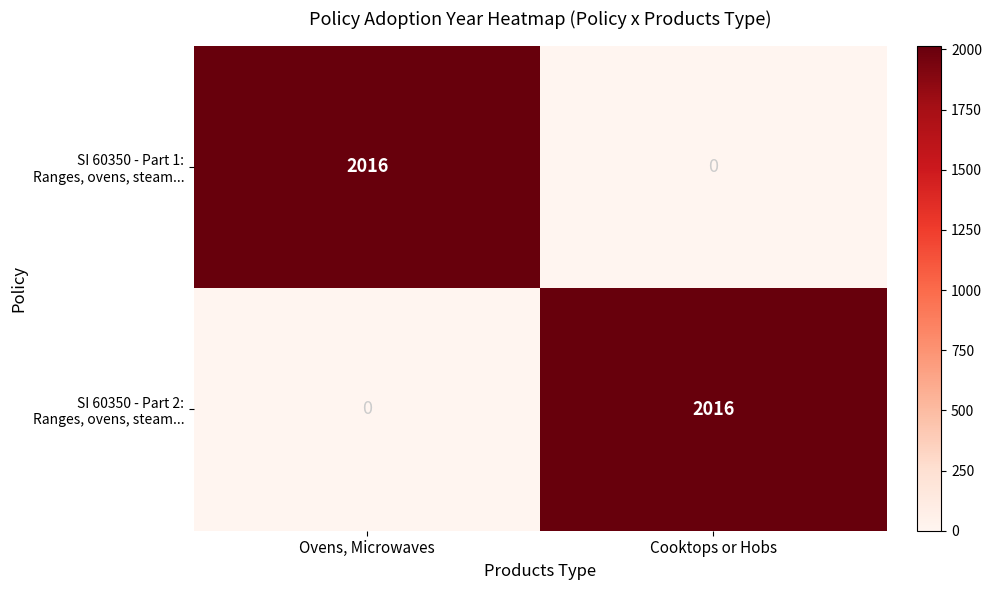

What is the spread (max minus min) of values at Ovens, Microwaves?

2016